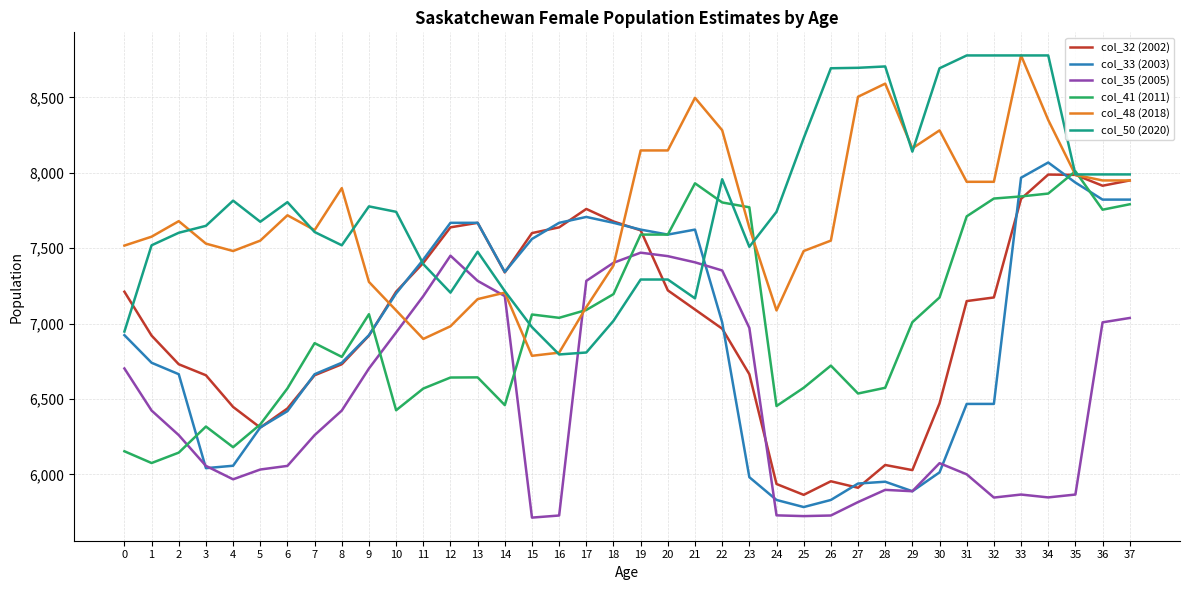

What is the smallest value displayed?

5713